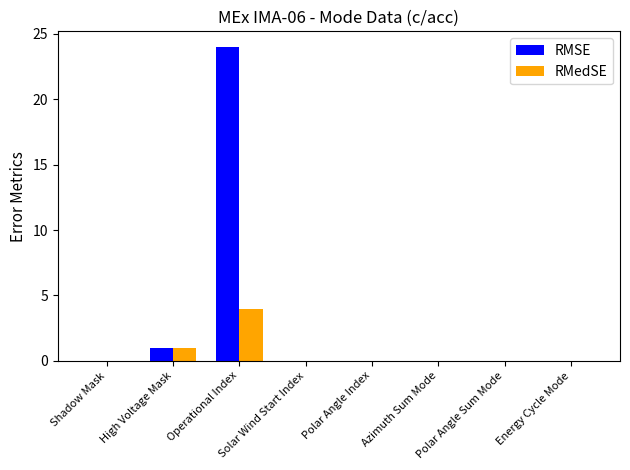

How many categories are shown in the chart?

8